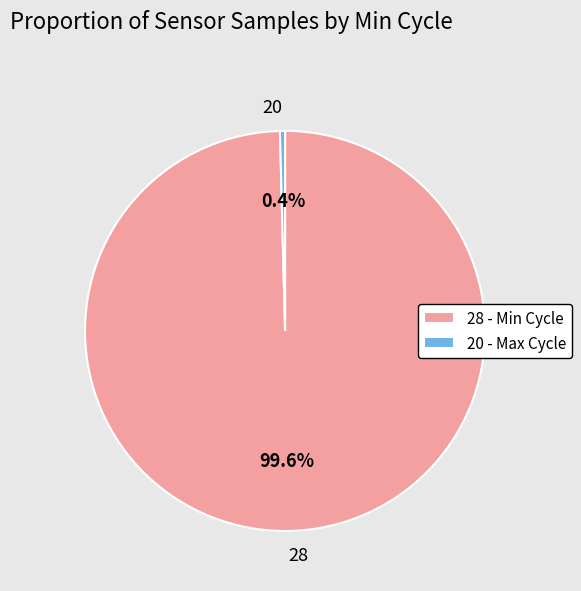

True or false: 28 accounts for 1% of the total.

False